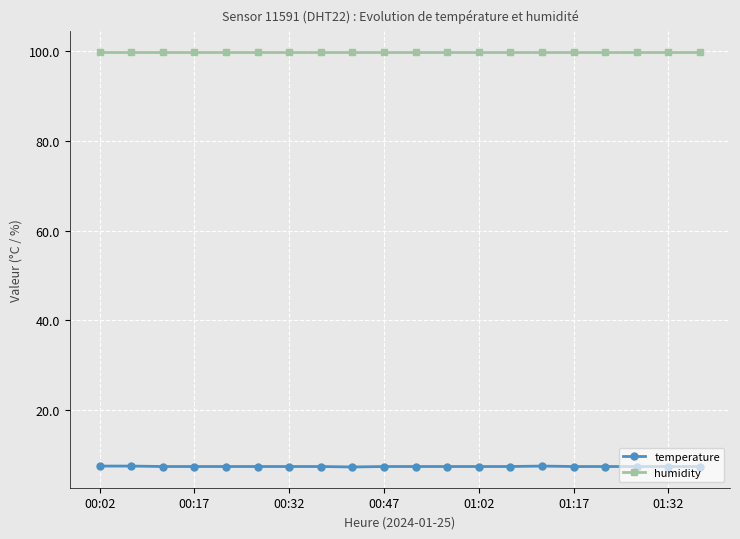

Which series has the largest range (max minus min)?

temperature